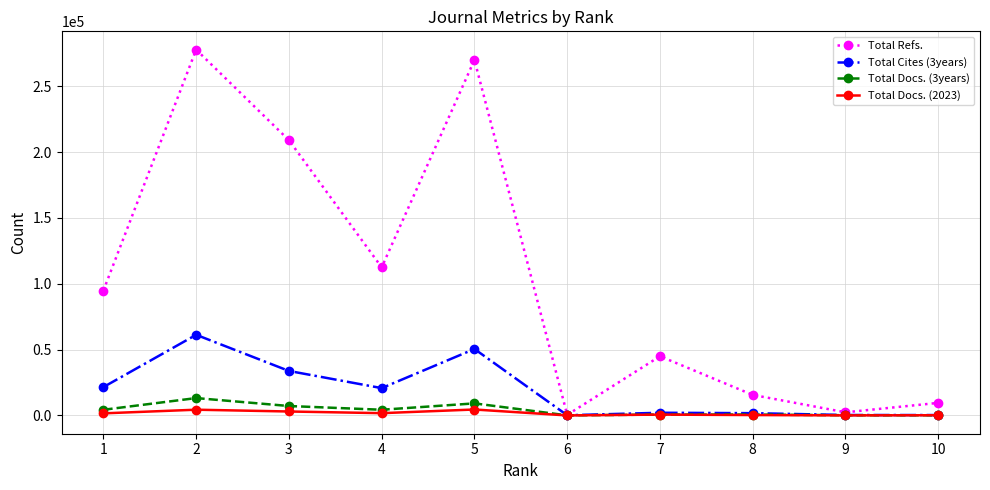

Between 2 and 6, which series saw the biggest shift?

Total Refs.